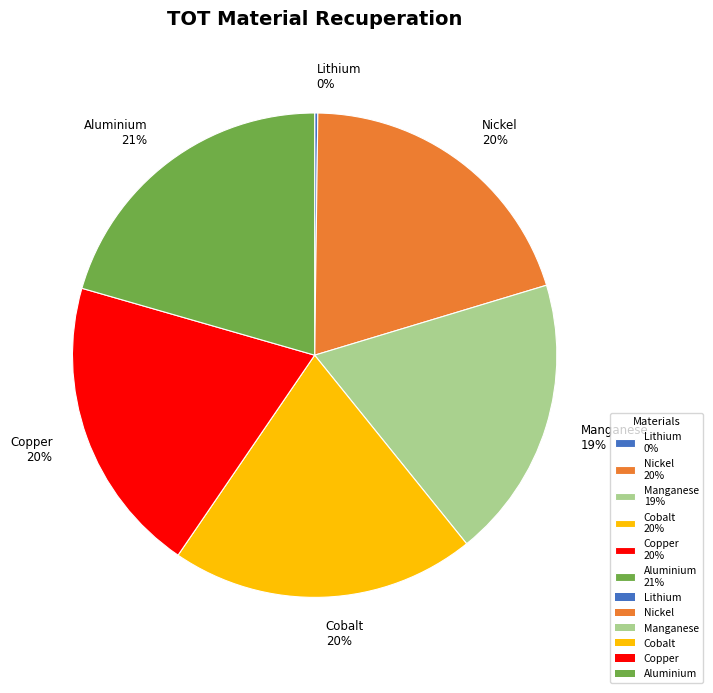

To the nearest percent, what percentage of the pie is Nickel 20%?

20%